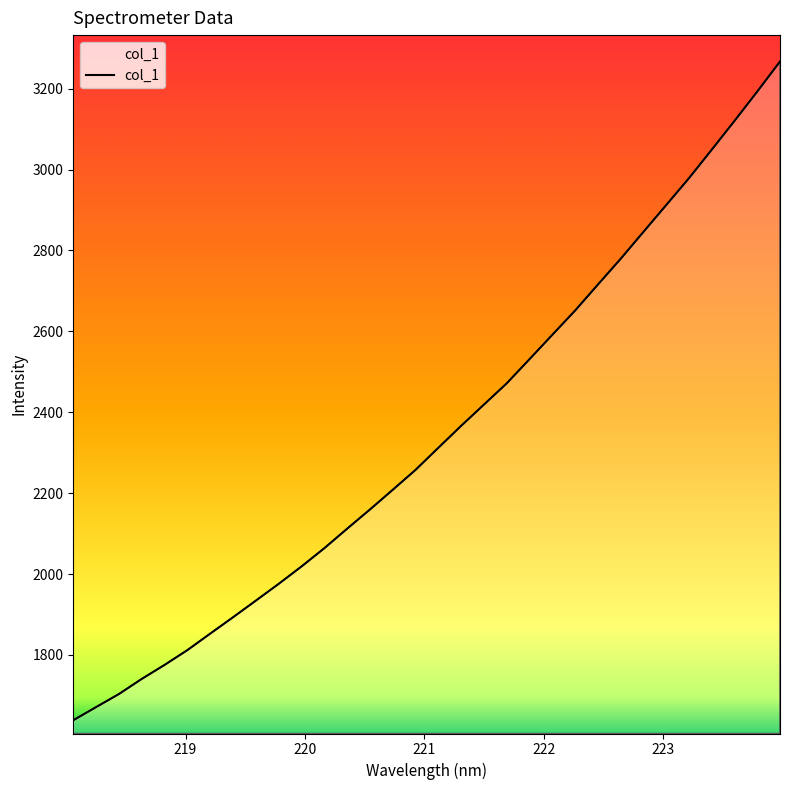

What is the maximum value shown in the chart?

3266.9